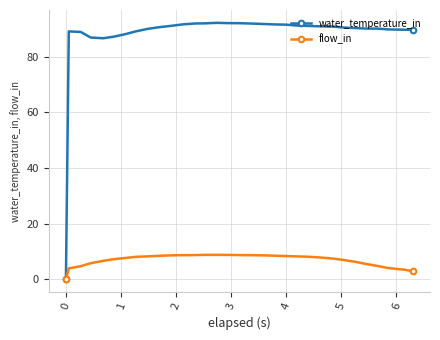

What is the maximum value for water_temperature_in?

92.1